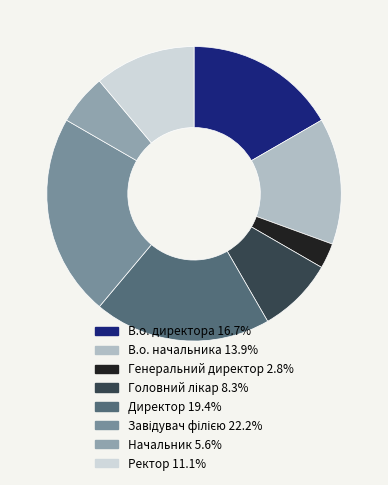

To the nearest percent, what is the average slice percentage?

12%